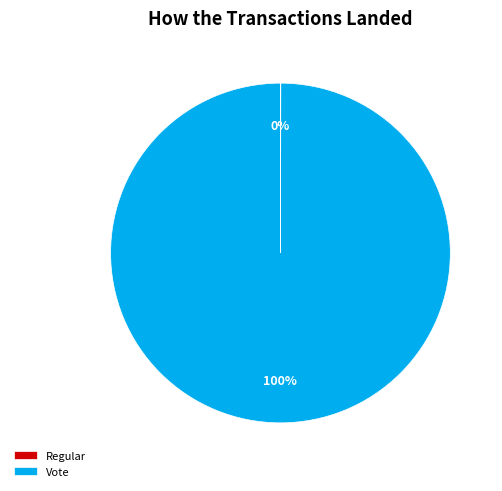

Which slice is the largest?

Vote